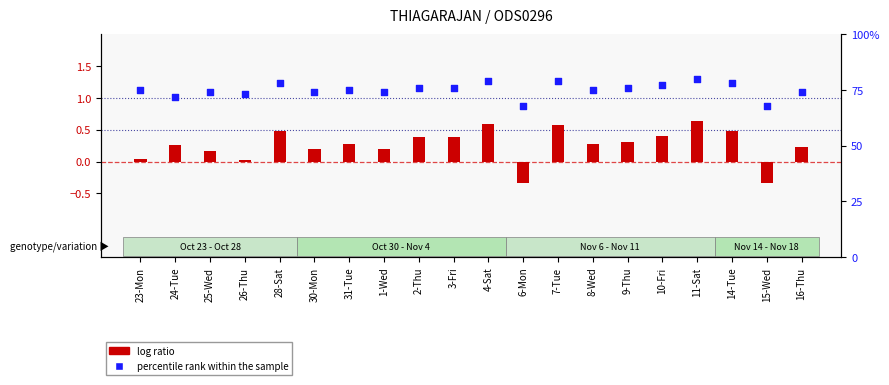

At which category is the sum across all series the highest?

11-Sat